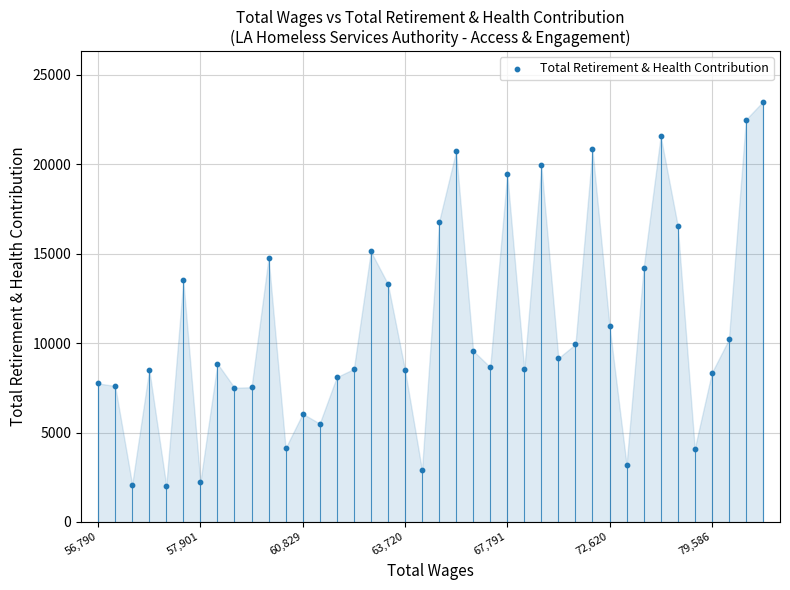

What is the range of Y values (max minus min)?

21476